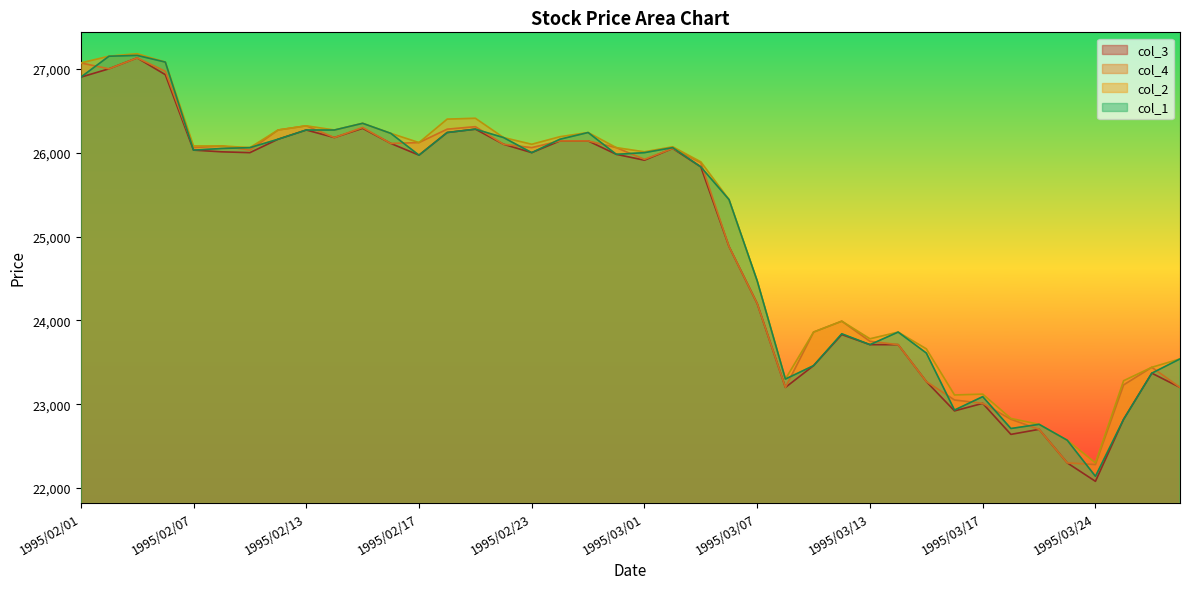

True or false: col_2 has a value of 9053 at 1995/03/01.

False